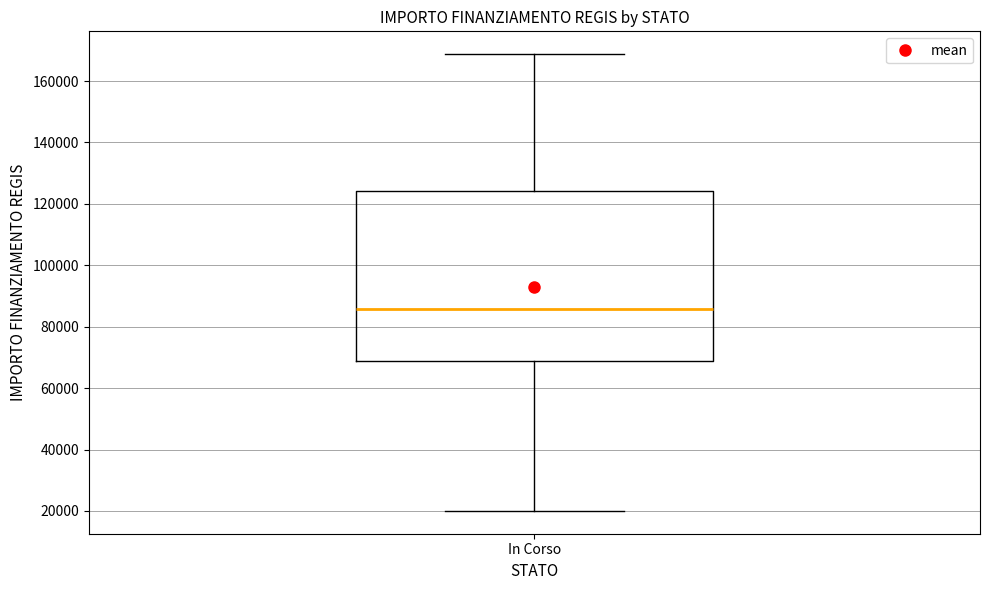

Where is the upper edge of the box for In Corso on the y-axis? The values are not printed on the chart, so give them approximately, as read against the axis.

124000